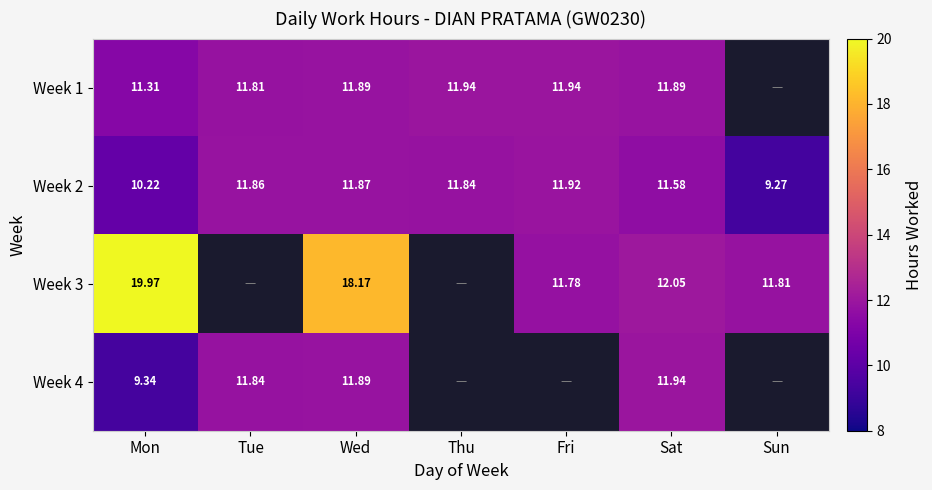

How many series are shown in this chart?

4